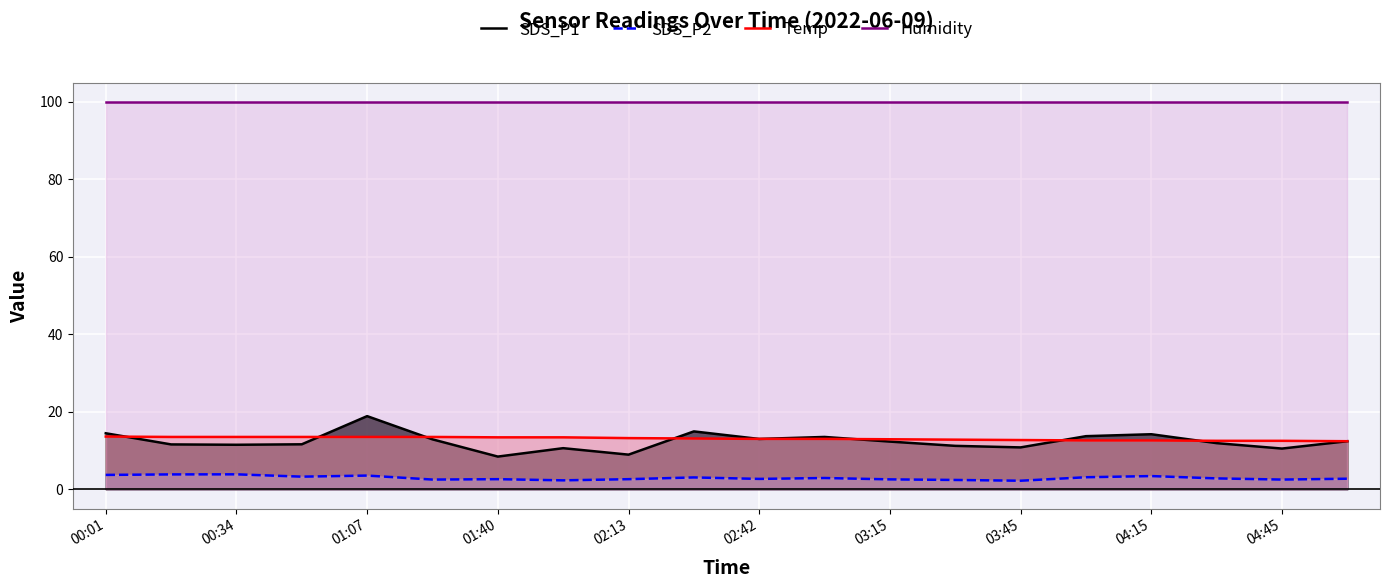

At which category is the sum across all series the highest?

01:07